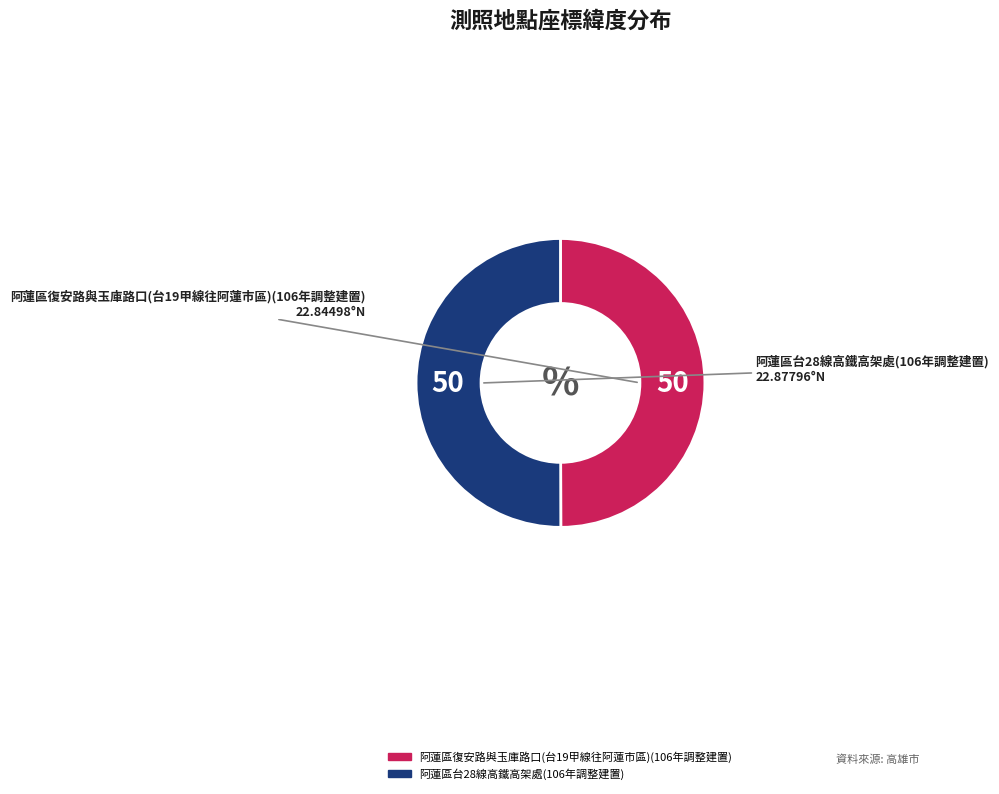

Is it true that 阿蓮區復安路與玉庫路口(台19甲線往阿蓮市區)(106年調整建置) is 61% of the pie?

False